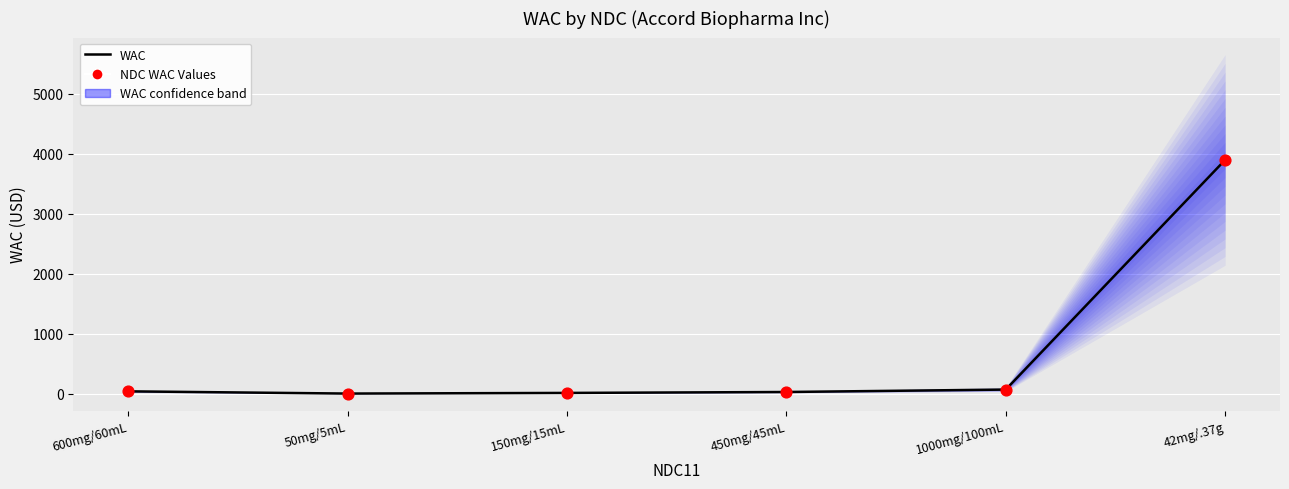

What are all the series names shown in the legend?

WAC, NDC WAC Values